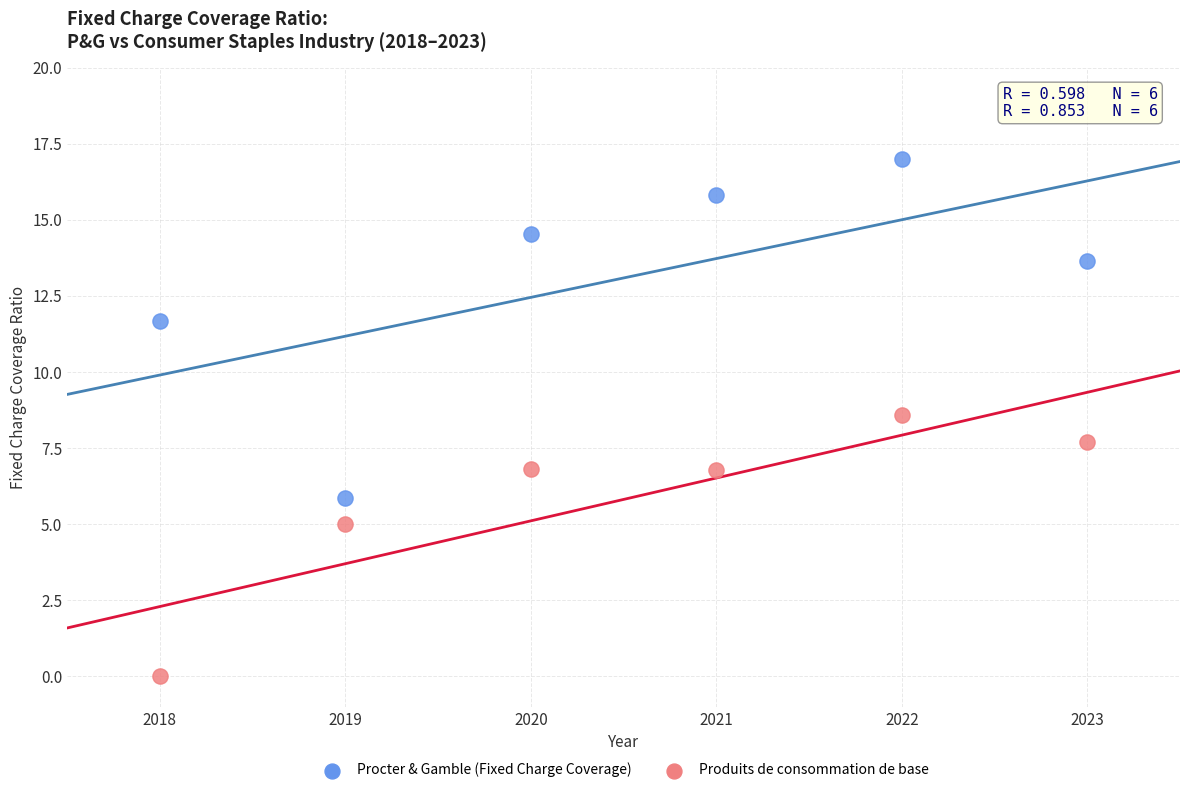

What are all the series names shown in the legend?

Procter & Gamble (Fixed Charge Coverage), Produits de consommation de base